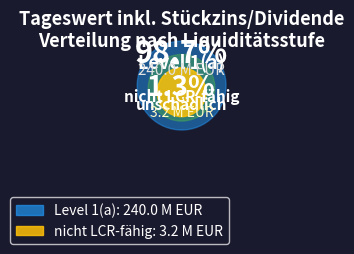

Do nicht LCR-fähig, unschädlich and Level 1(a) together represent more than half of the pie?

Yes